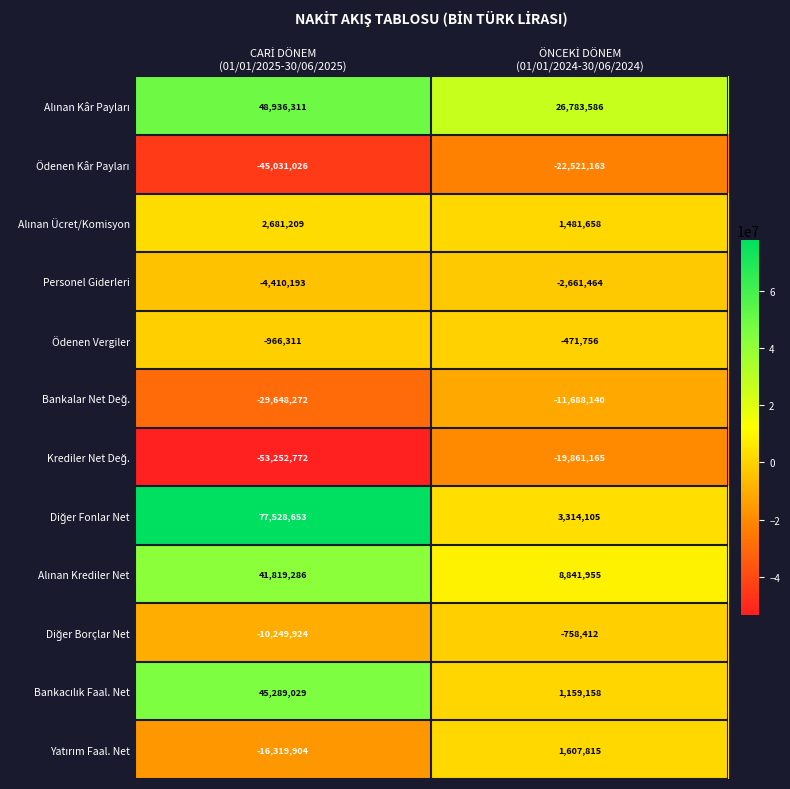

Count the number of data series in this chart.

12